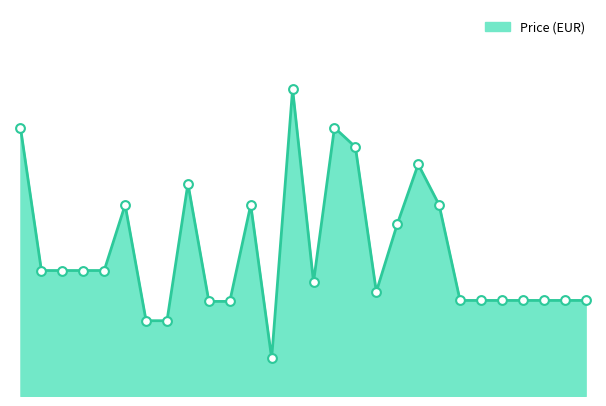

Is this an area chart (filled region under the line)?

Yes